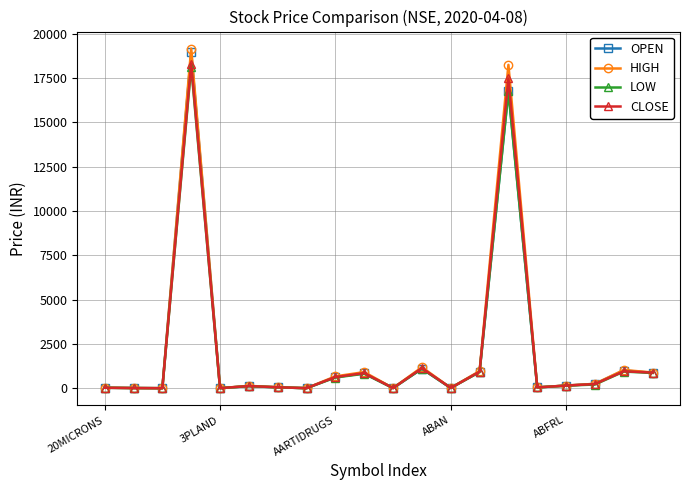

How many series are shown in this chart?

4